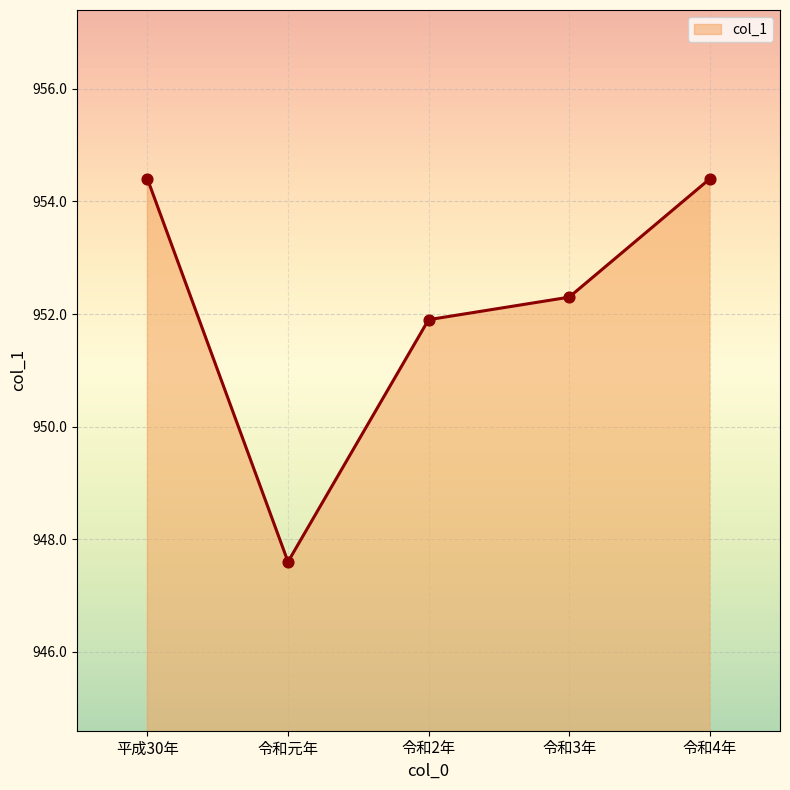

What is the ratio of the value at 令和元年 to the value at 令和4年?

1.0